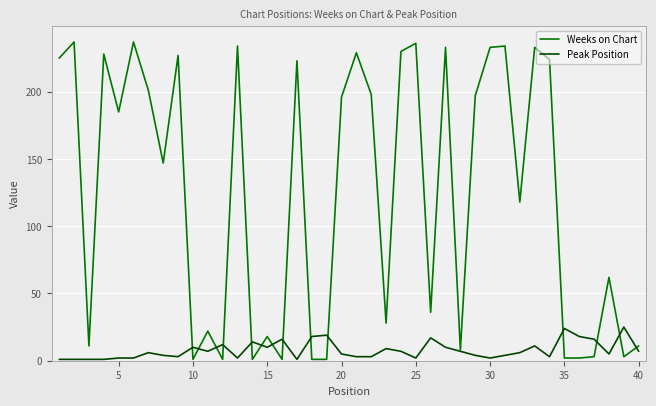

What is the greatest value displayed?

237